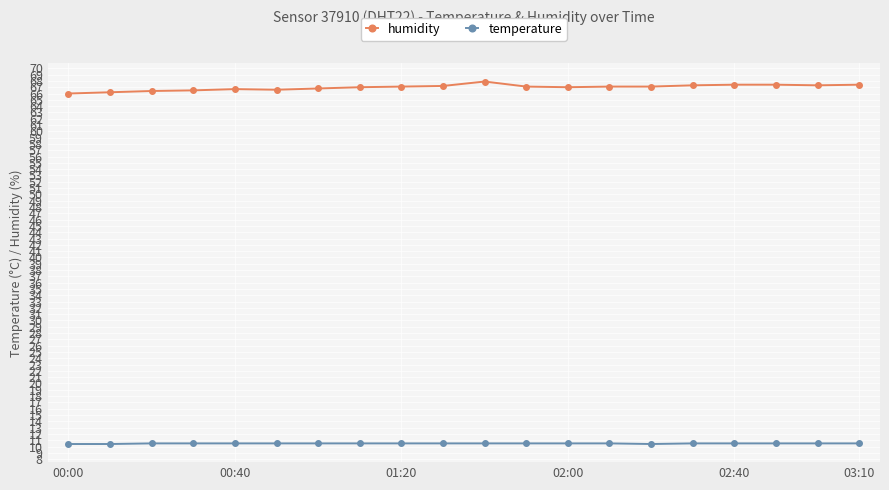

Which series has the widest spread of values?

humidity